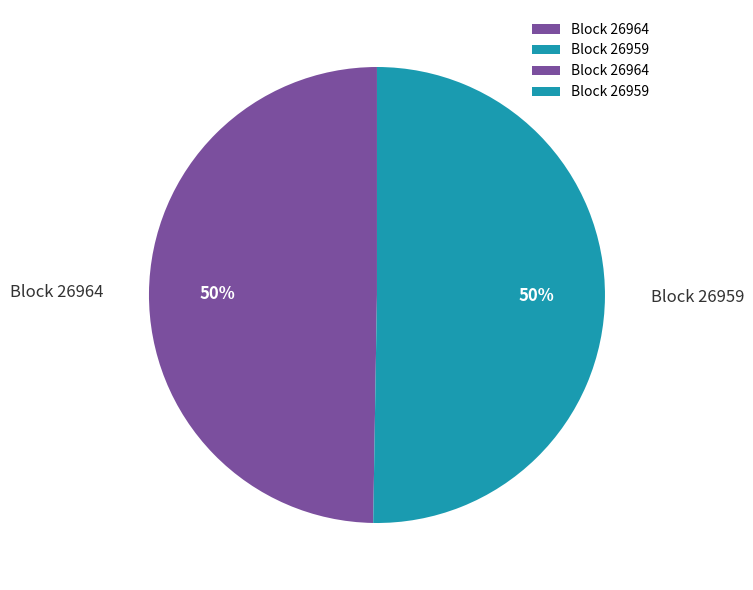

How many slices are in this pie chart?

2